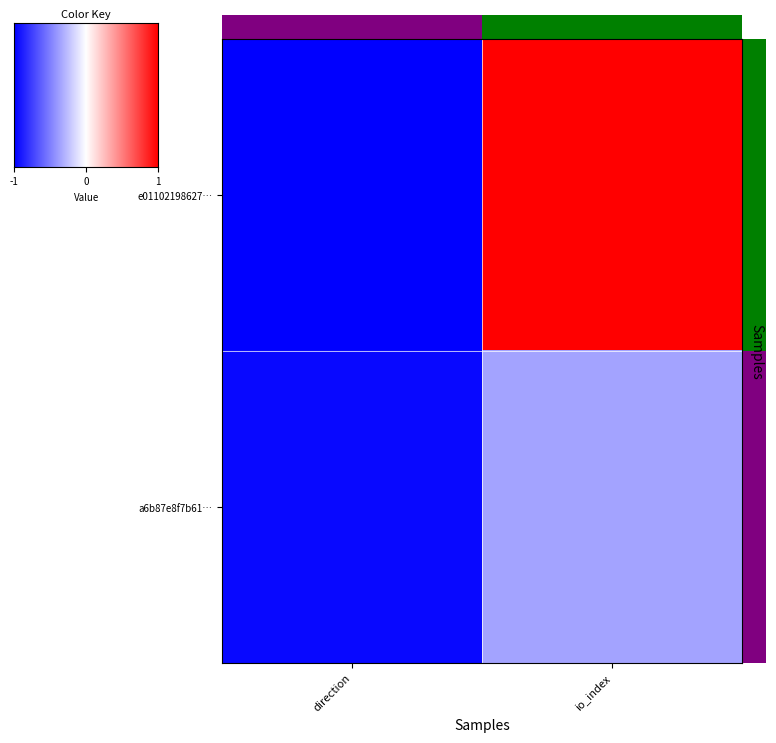

The value of a6b87e8f7b61… at direction is -0.3. True or false?

False